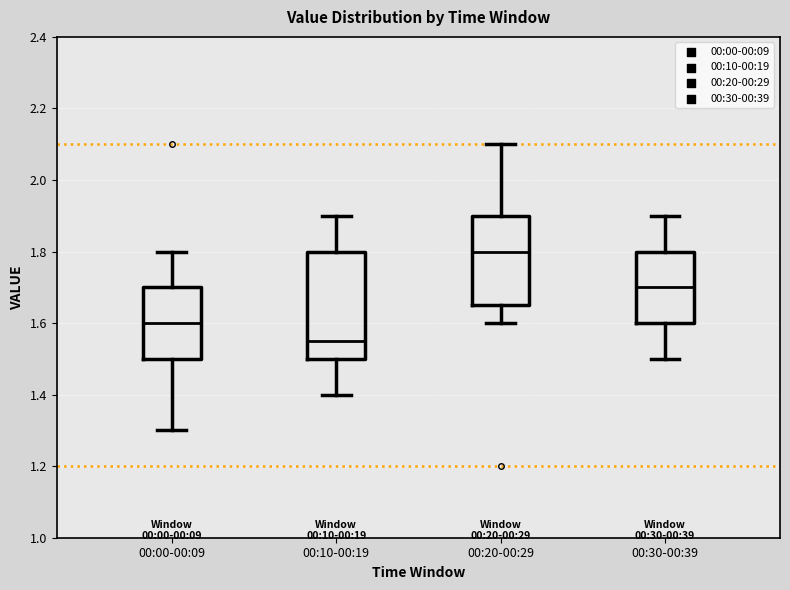

Which box has the lowest median line?

00:10-00:19